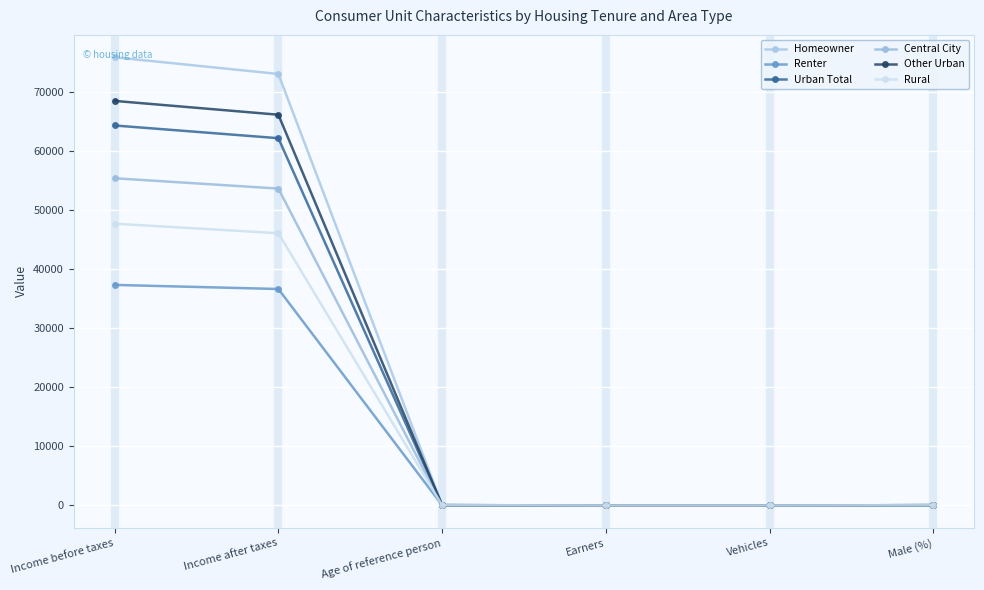

At which label does Other Urban first exceed 50?

Income before taxes